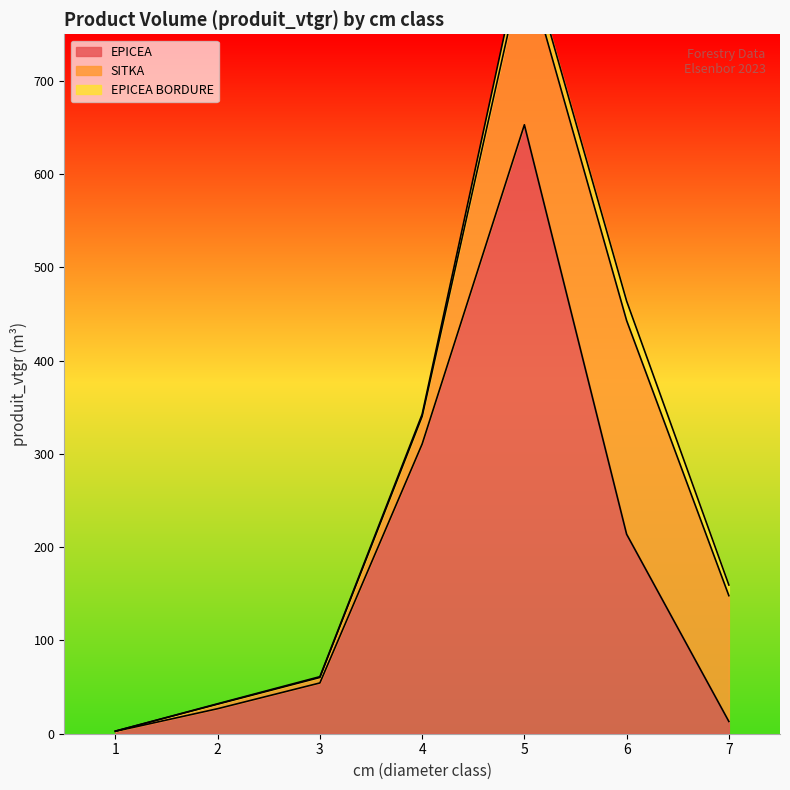

What is the lowest value of the EPICEA series?

2.6